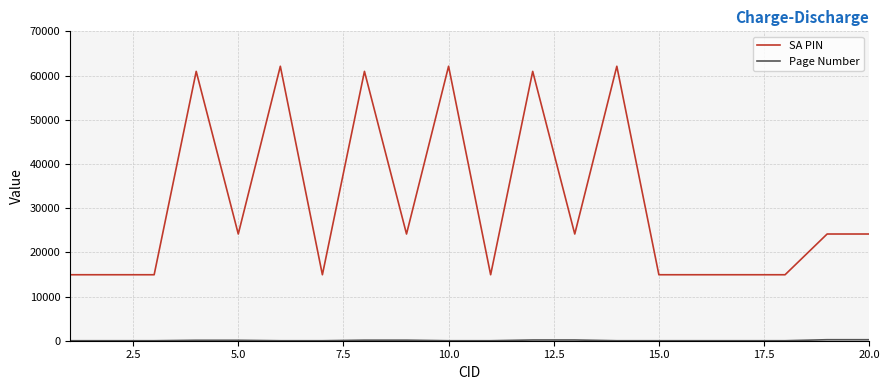

What is the difference between the maximum and minimum values in the SA PIN series?

47171